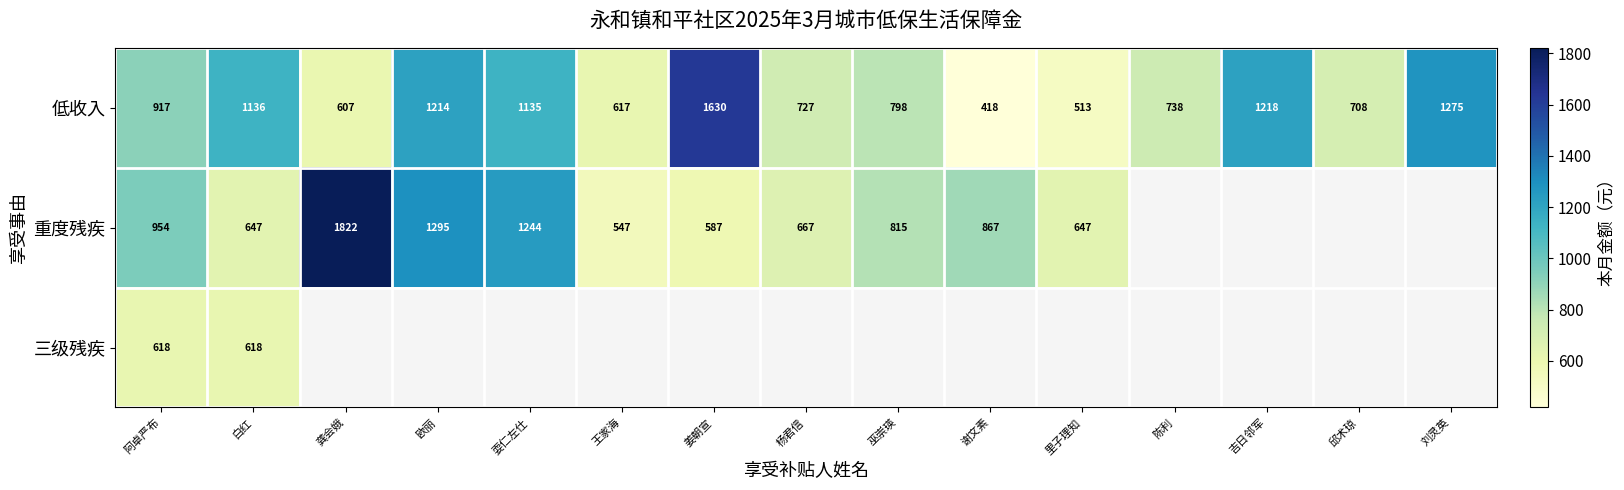

At how many categories does at least one series exceed 1306?

2